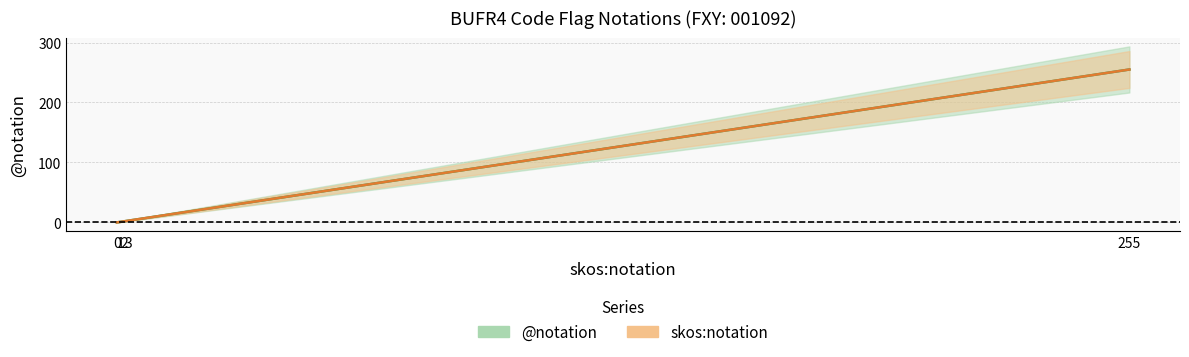

Between 0 and 1, which is larger?

1